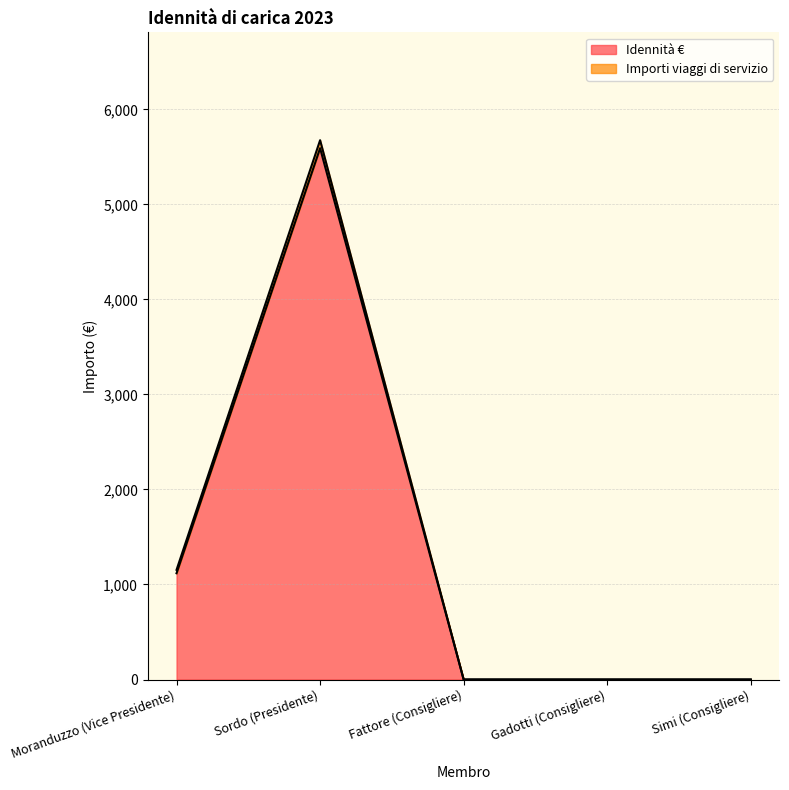

True or false: there are more than 0 points higher than both neighbors.

True